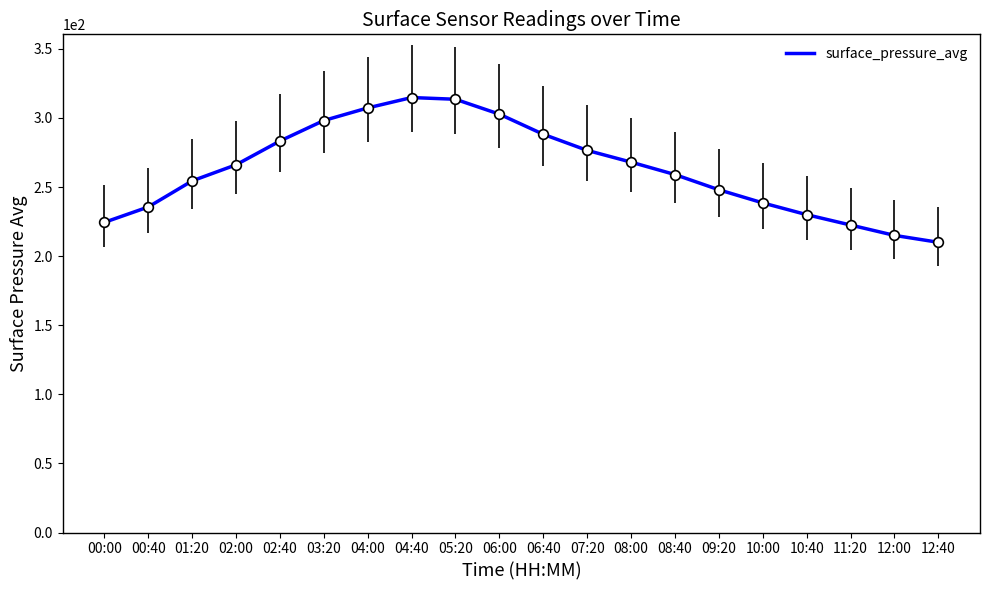

What is the average value?

262.8